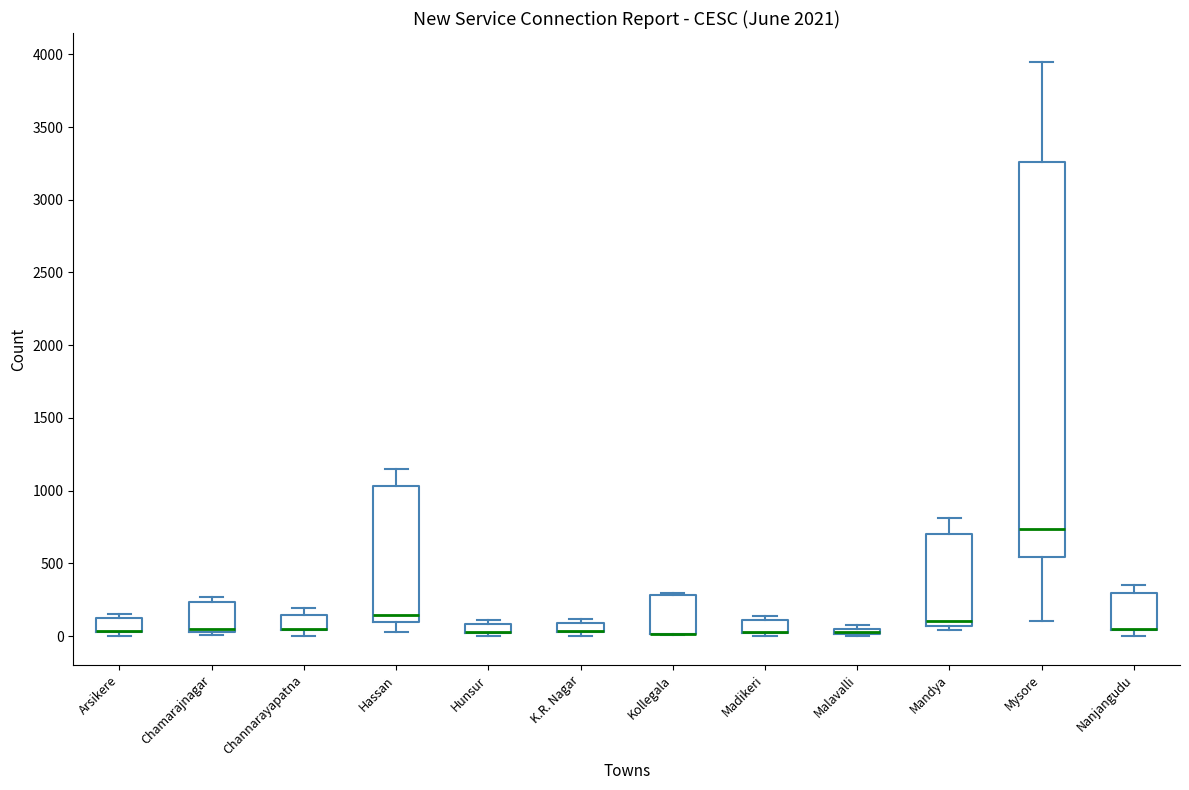

Where is the upper edge of the box for Hassan on the y-axis? The values are not printed on the chart, so give them approximately, as read against the axis.

1050